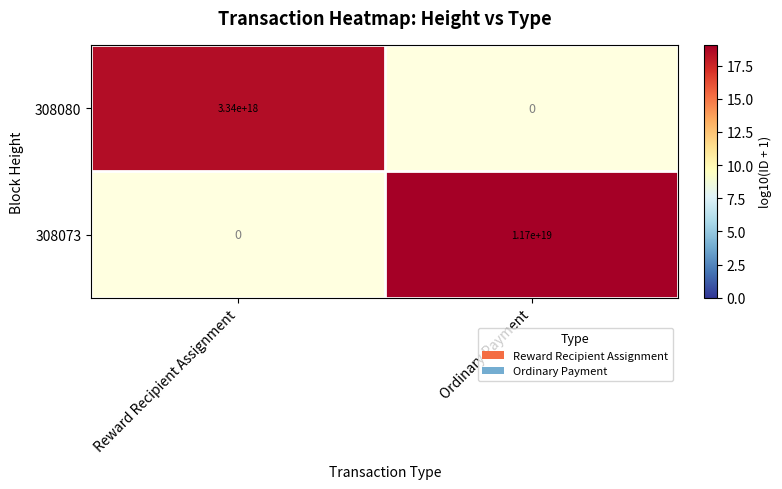

True or false: 308080 has a value of 3340000000000000000 at Reward Recipient Assignment.

True